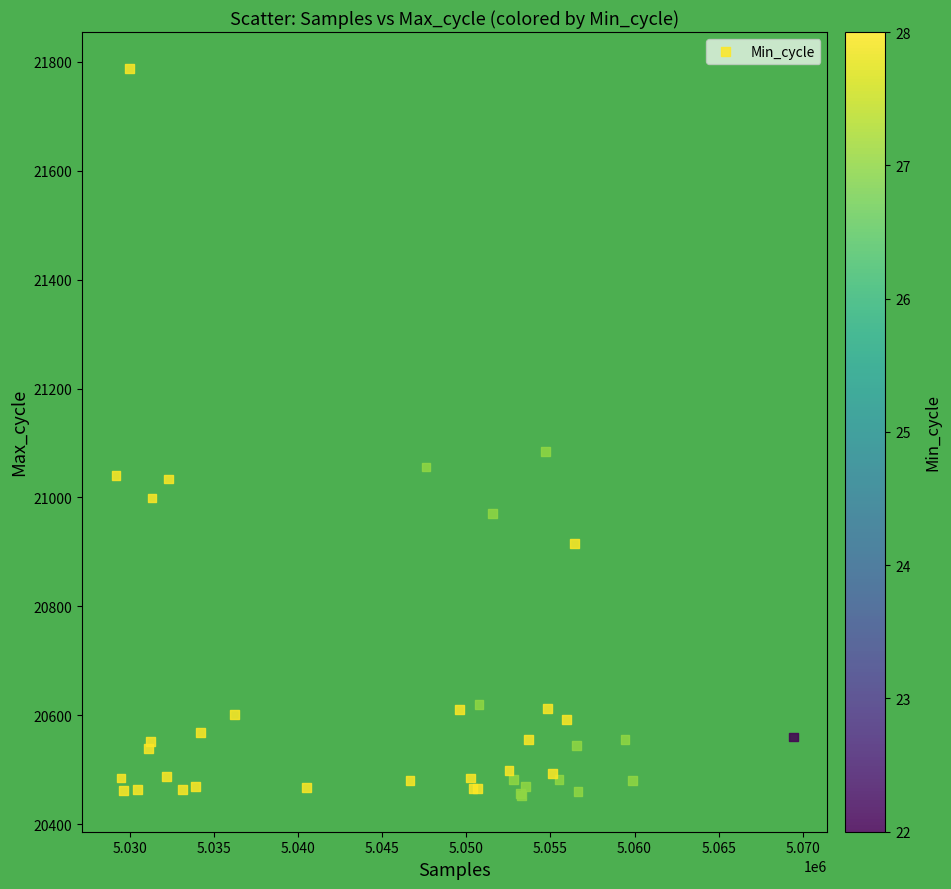

What Y value in the scatter plot is closest to 21120?

21084